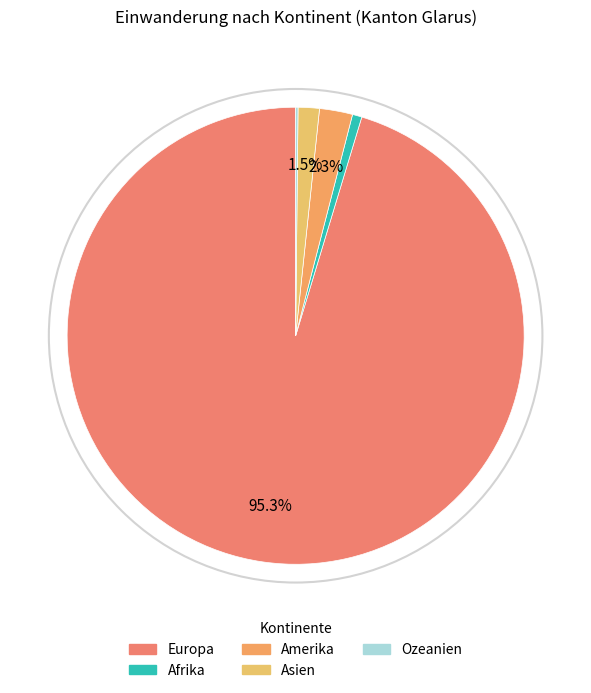

Is the sum of Ozeanien and Amerika greater than half?

No